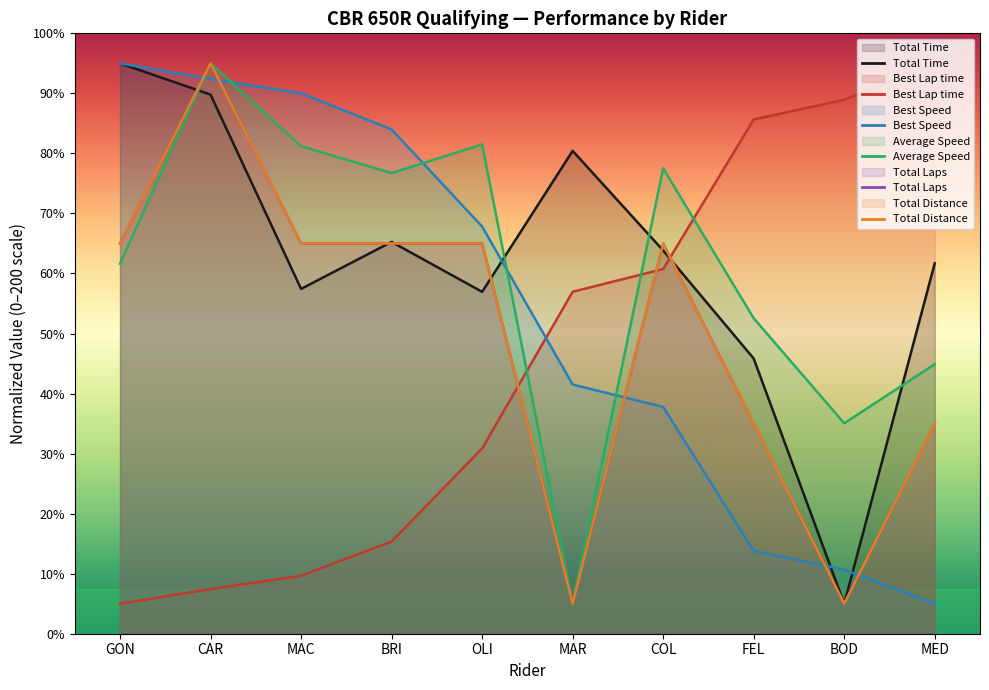

Between OLI and FEL, which is larger?

OLI